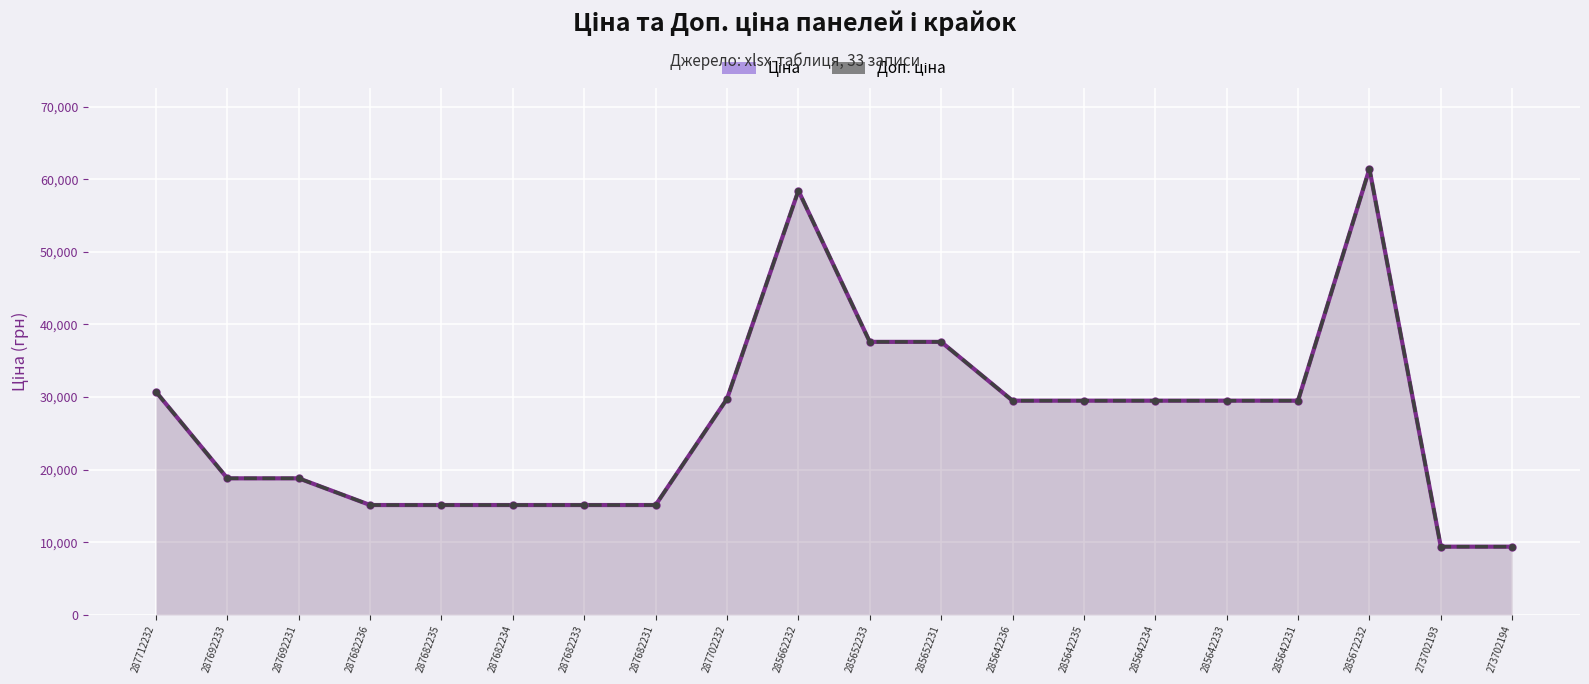

Reading left to right, transcribe all the data shown in this chart.

Ціна: 287712232=30717.1	287692233=18796.8	287692231=18796.8	287682236=15120.0	287682235=15120.0	287682234=15120.0	287682233=15120.0	287682231=15120.0	287702232=29747.2	285662232=58426.5	285652233=37593.6	285652231=37593.6	285642236=29491.5	285642235=29491.5	285642234=29491.5	285642233=29491.5	285642231=29491.5	285672232=61434.3	273702193=9384.0	273702194=9384.0
Доп. ціна: 287712232=30717.1	287692233=18796.8	287692231=18796.8	287682236=15120.0	287682235=15120.0	287682234=15120.0	287682233=15120.0	287682231=15120.0	287702232=29747.2	285662232=58426.5	285652233=37593.6	285652231=37593.6	285642236=29491.5	285642235=29491.5	285642234=29491.5	285642233=29491.5	285642231=29491.5	285672232=61434.3	273702193=9384.0	273702194=9384.0